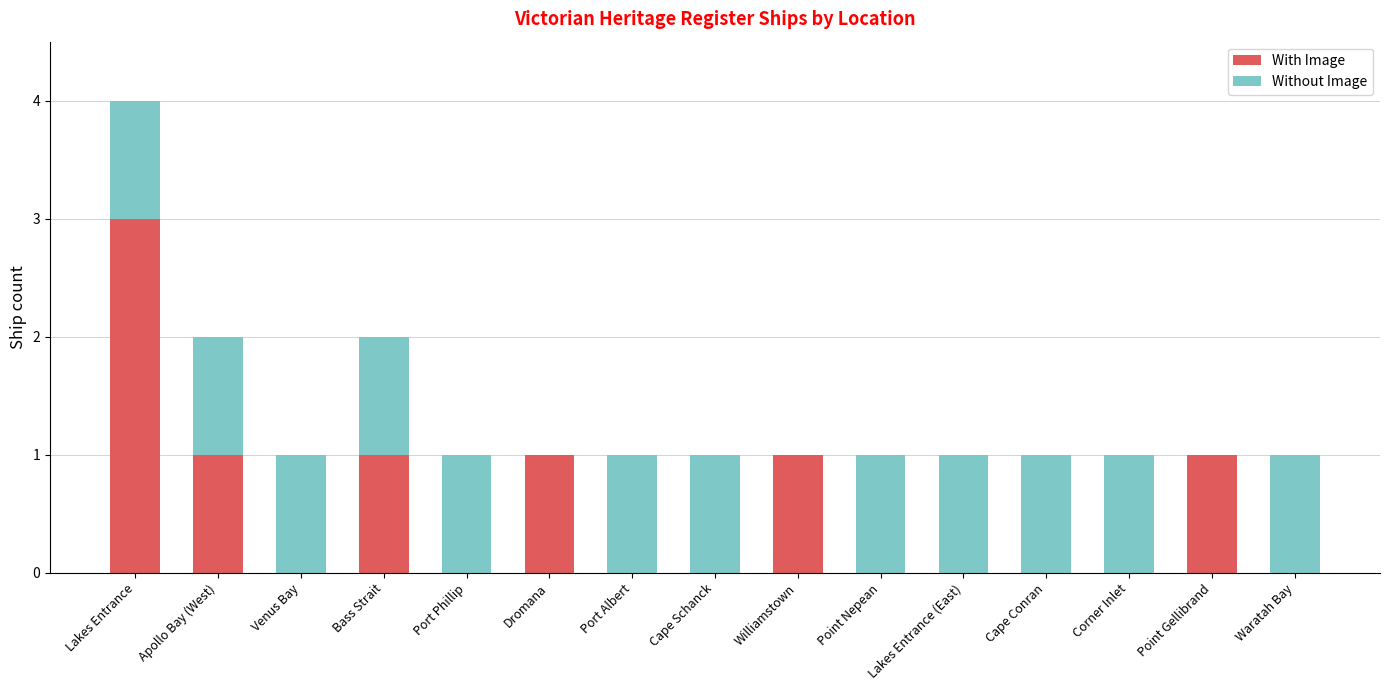

At which category is the sum across all series the highest?

Lakes Entrance